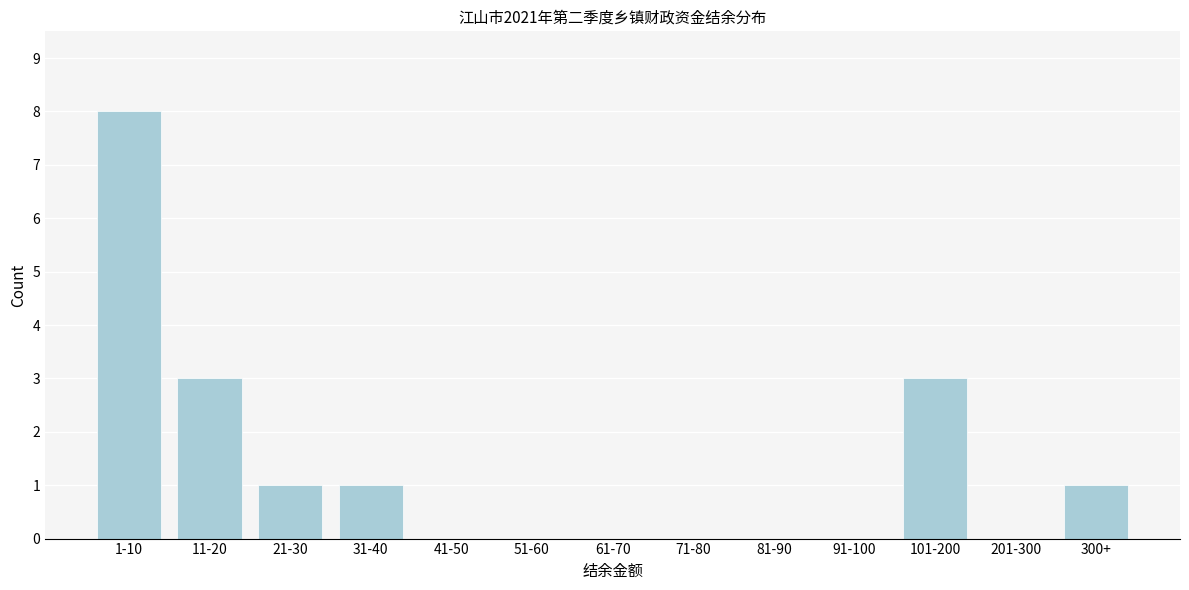

Reading left to right, extract all data points from this chart.

1-10=8	11-20=3	21-30=1	31-40=1	41-50=0	51-60=0	61-70=0	71-80=0	81-90=0	91-100=0	101-200=3	201-300=0	300+=1